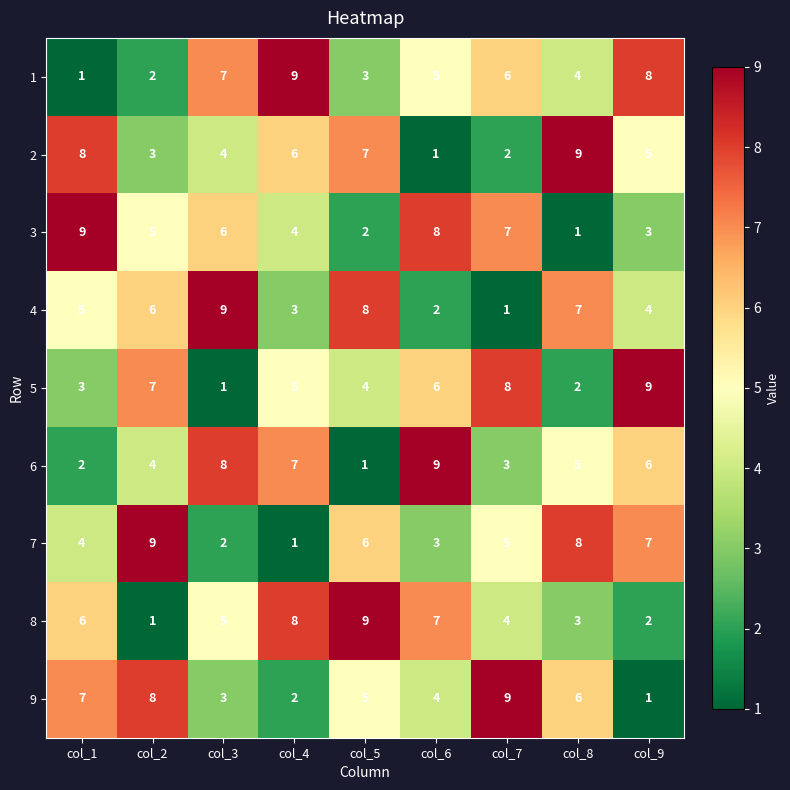

At col_6, list the series in order from largest to smallest.

6, 3, 8, 5, 1, 9, 7, 4, 2